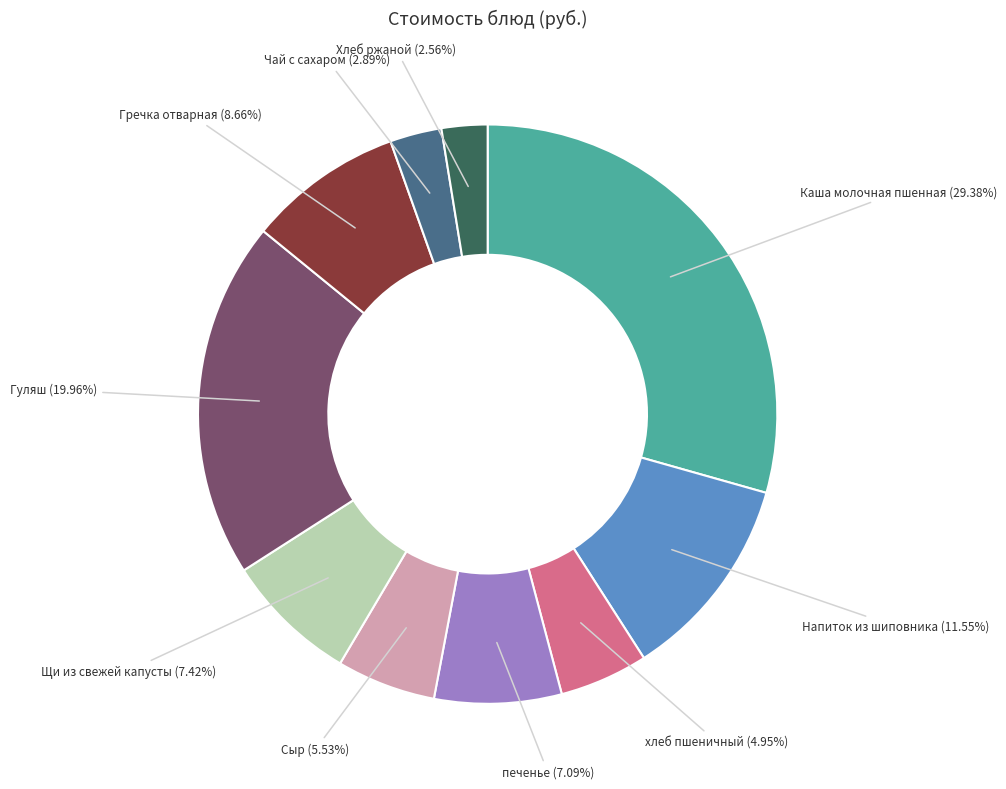

Does any single category account for the majority?

No